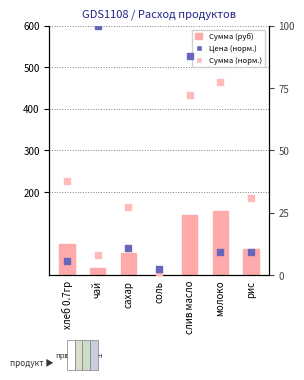

Which series contains the highest Y value?

Сумма (руб)